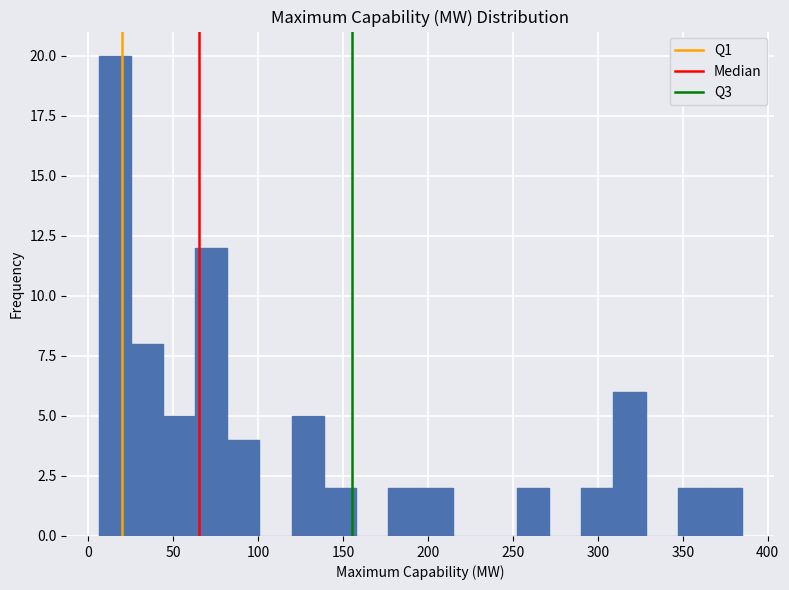

Read against the x-axis, roughly where is the centre of the tallest bar?

15